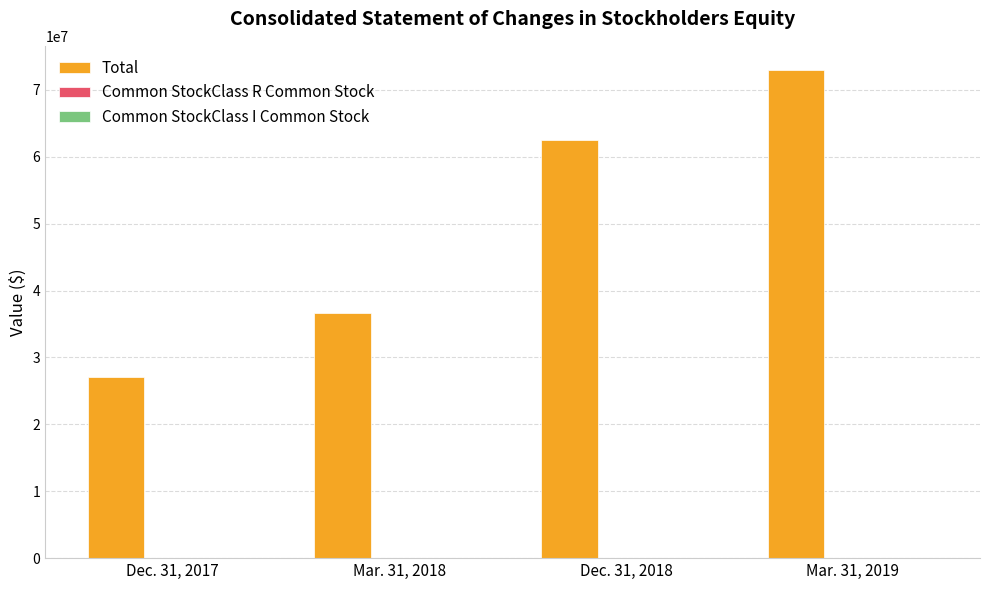

Which series changed the most between Mar. 31, 2018 and Dec. 31, 2018?

Total